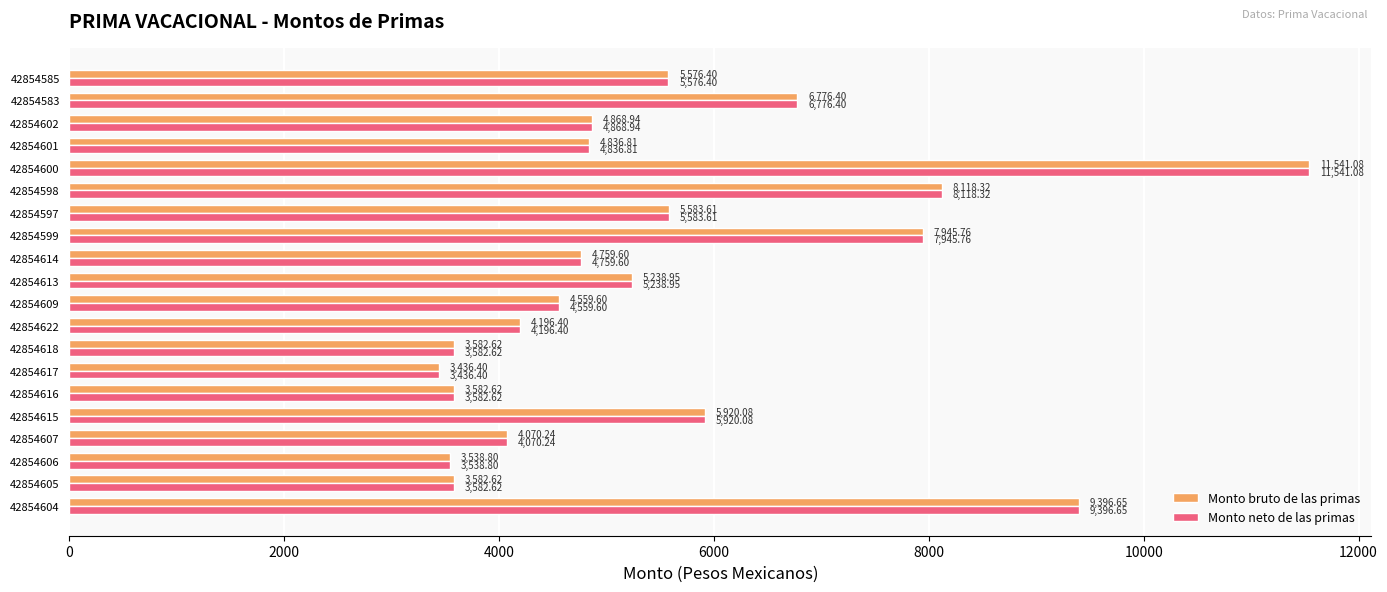

What is the minimum value shown in the chart?

3436.4